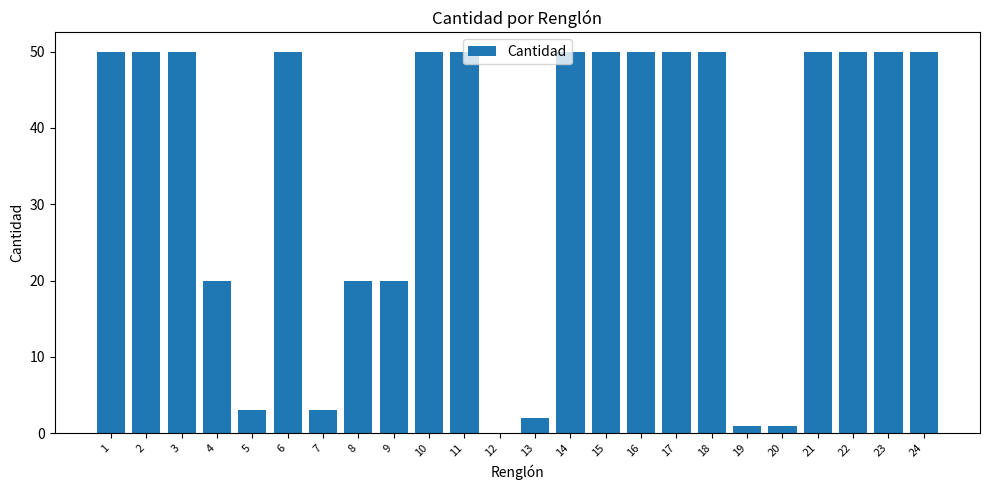

Reading left to right, transcribe all the data shown in this chart.

1=50	2=50	3=50	4=20	5=3	6=50	7=3	8=20	9=20	10=50	11=50	12=0	13=2	14=50	15=50	16=50	17=50	18=50	19=1	20=1	21=50	22=50	23=50	24=50